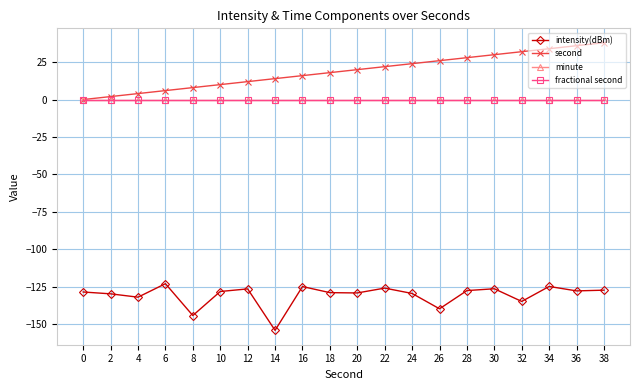

Is the value of minute at 30 greater than the value of fractional second at 28?

No